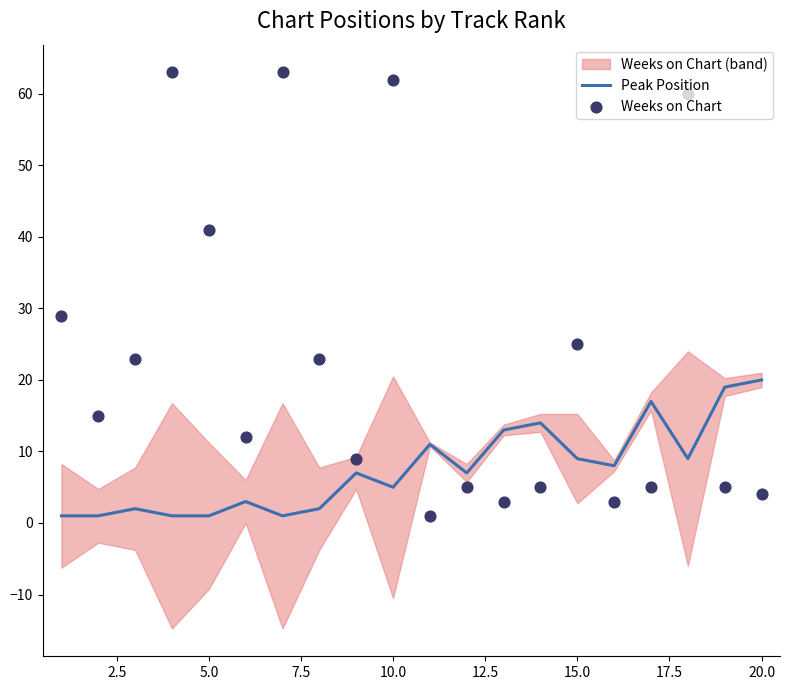

What are all the series names shown in the legend?

Peak Position, Weeks on Chart